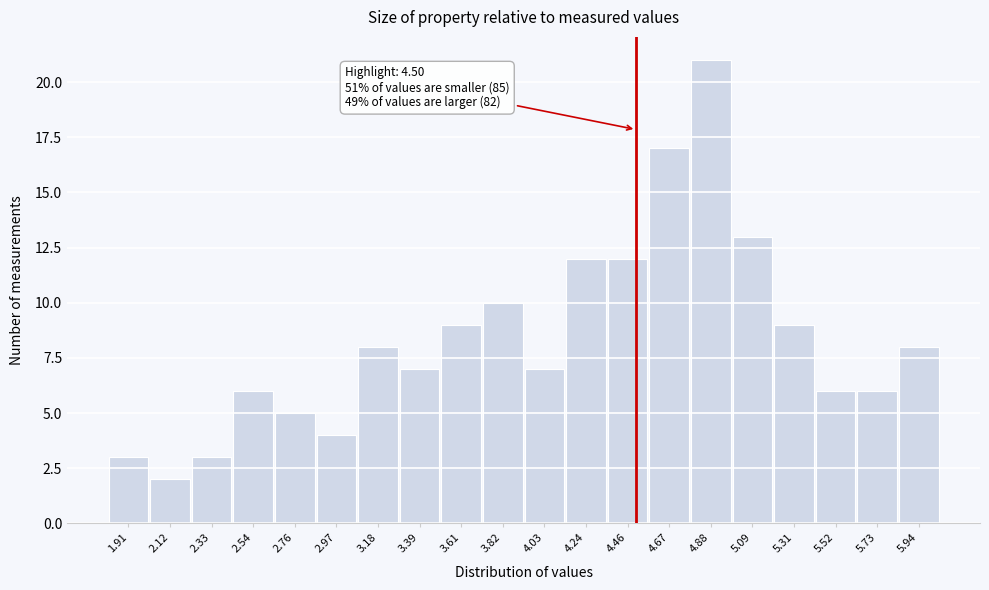

Over which range of the x-axis is the bar tallest?

4.80 to 5.00